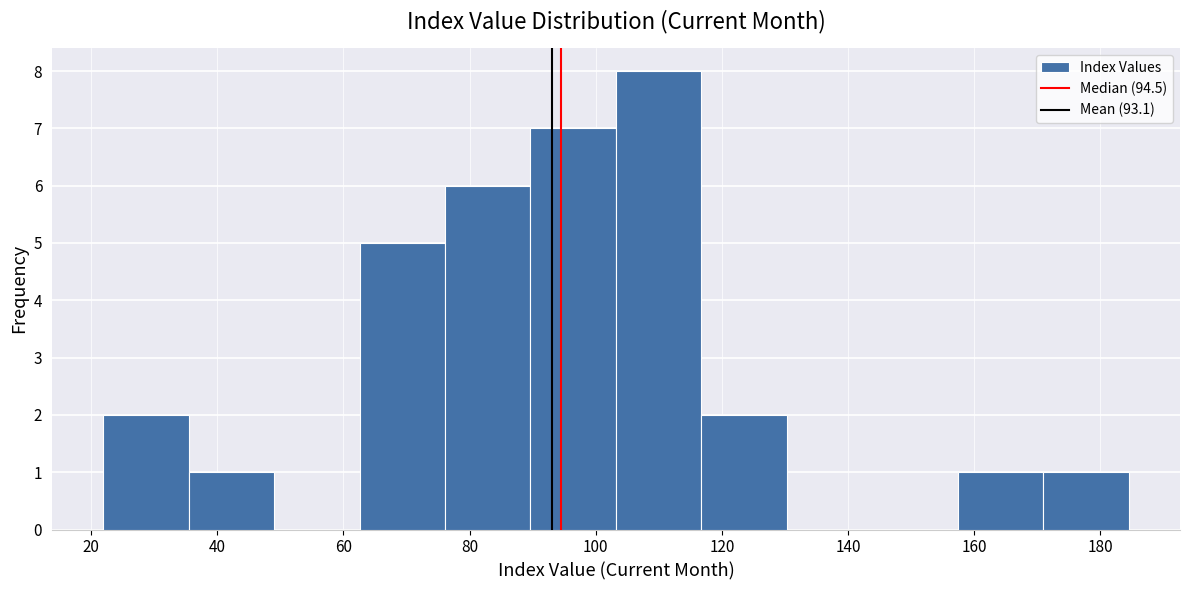

What is the height of the bar covering 170 to 184 on the x-axis? Neither the bar edges nor the heights are printed on the chart, so give them approximately, as read against the axes.

1